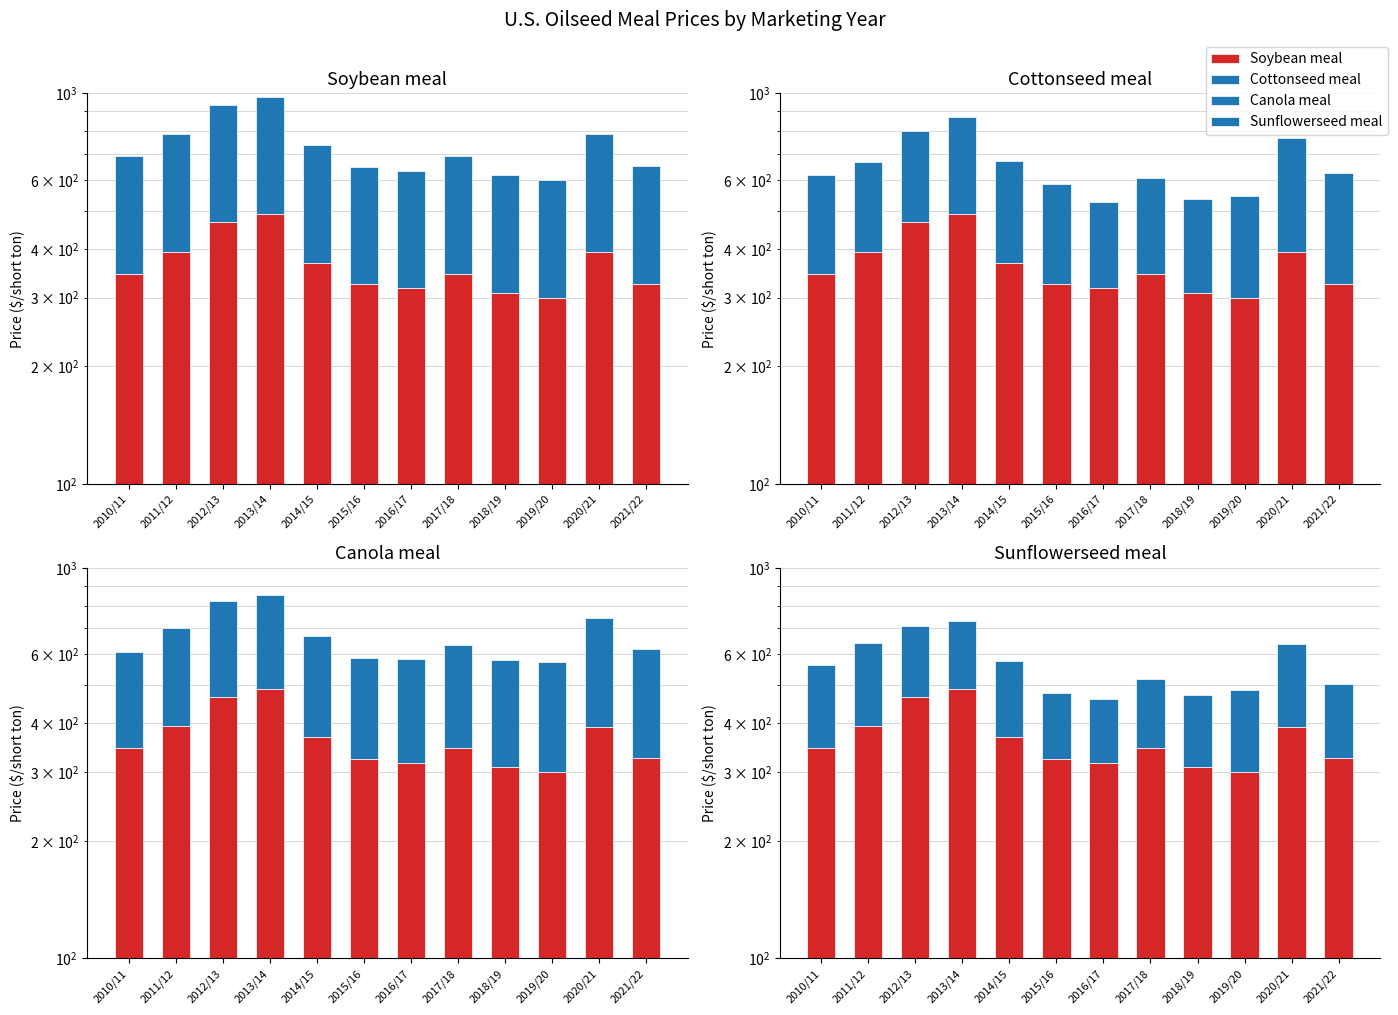

How many bars are there in each group?

4